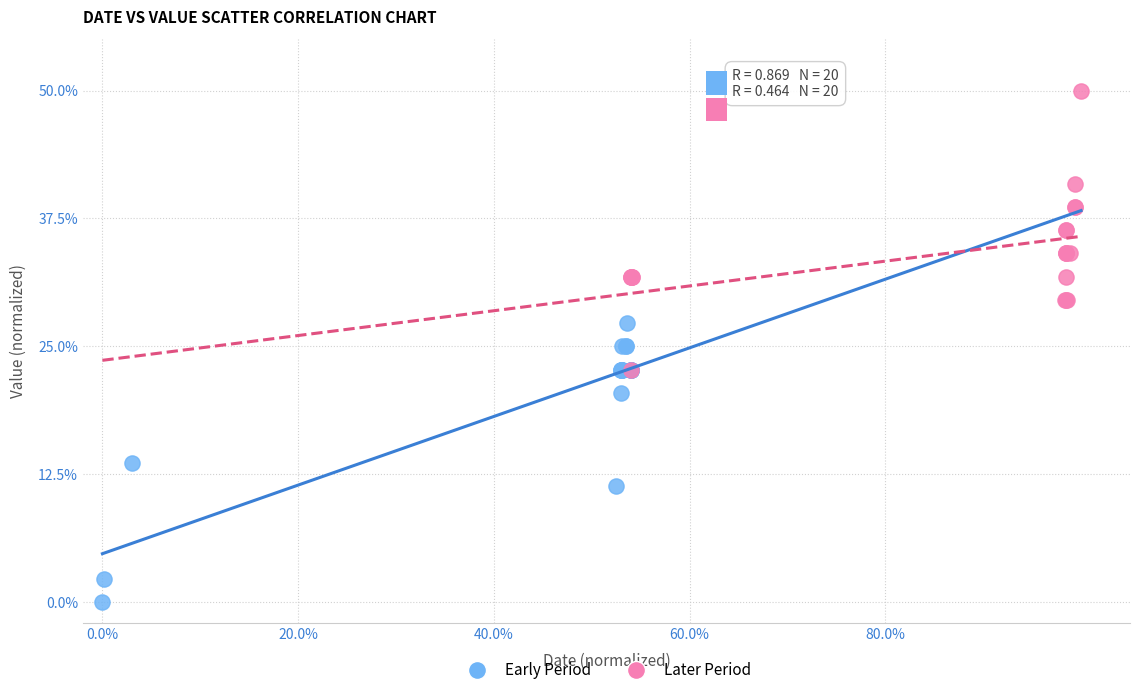

Which series reaches the maximum Y coordinate?

Later Period